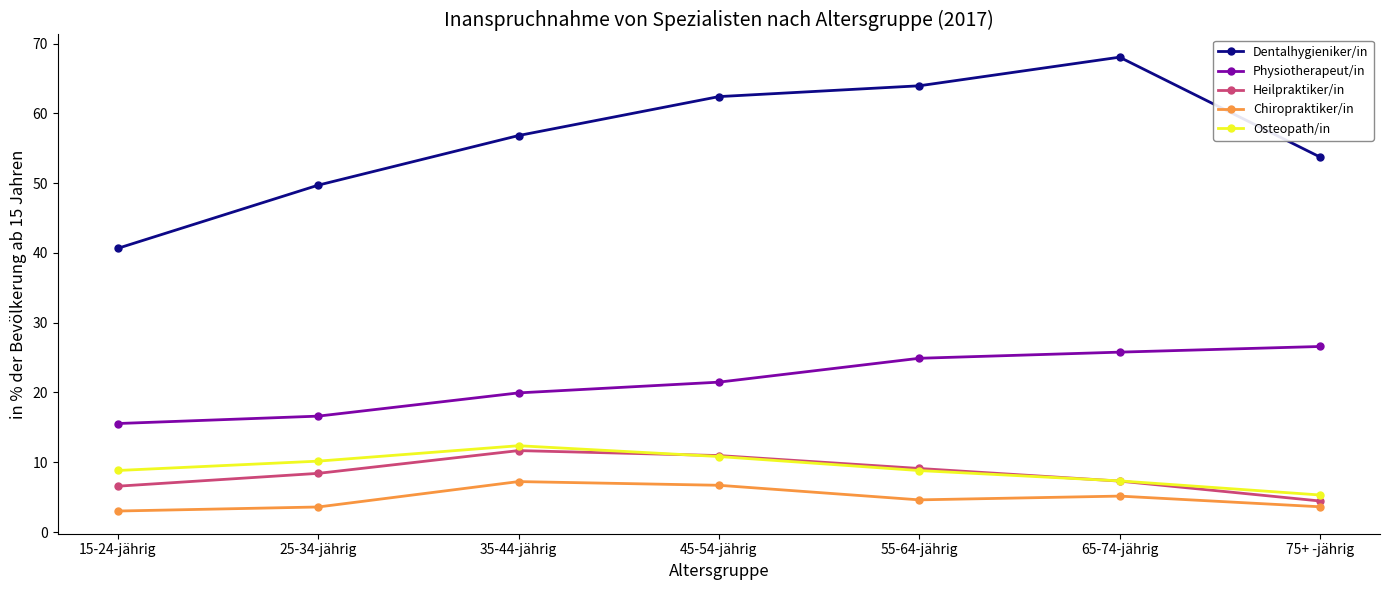

Is the value of Osteopath/in at 15-24-jährig greater than the value of Dentalhygieniker/in at 15-24-jährig?

No